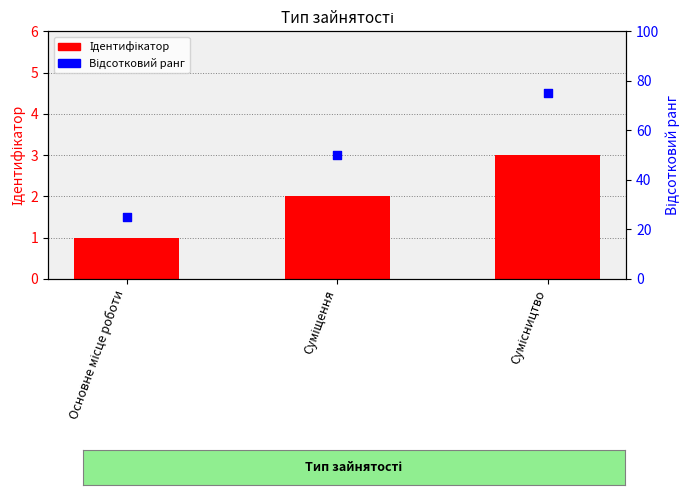

What are all the series names shown in the legend?

Ідентифікатор, Відсотковий ранг